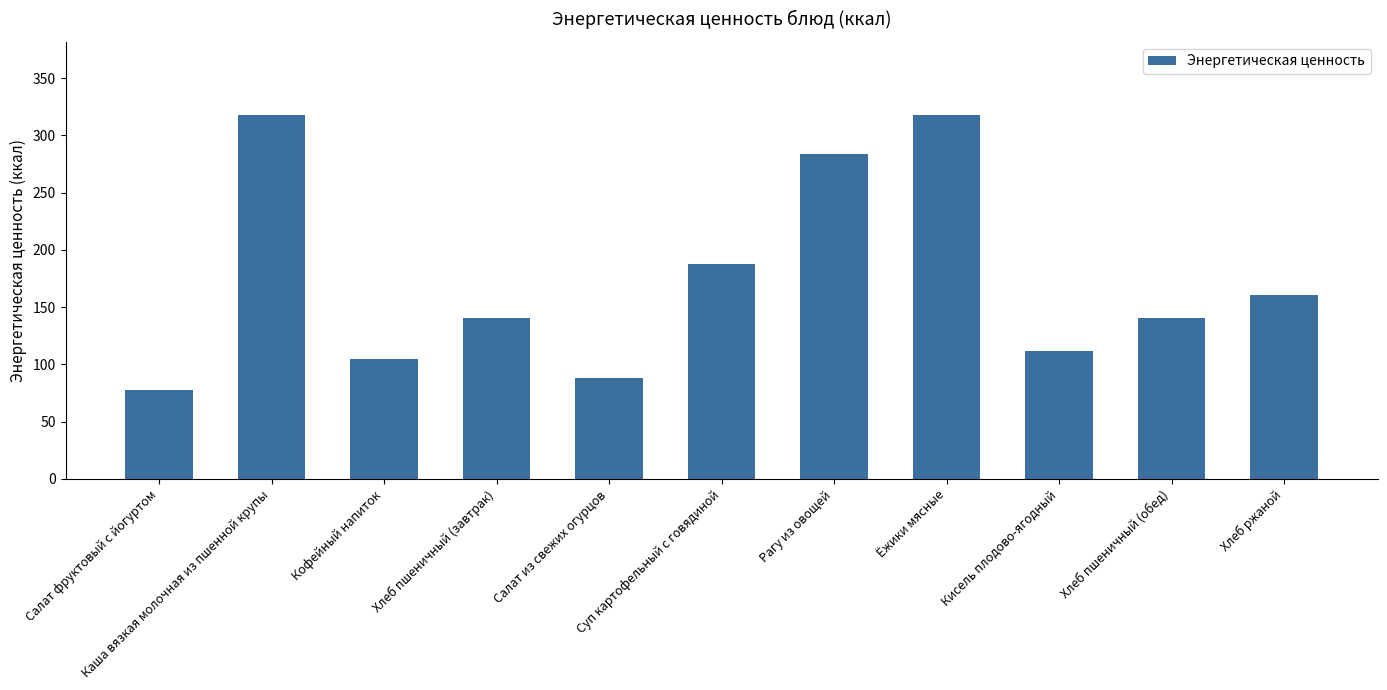

True or false: the data shows 105.0 at Кофейный напиток.

True